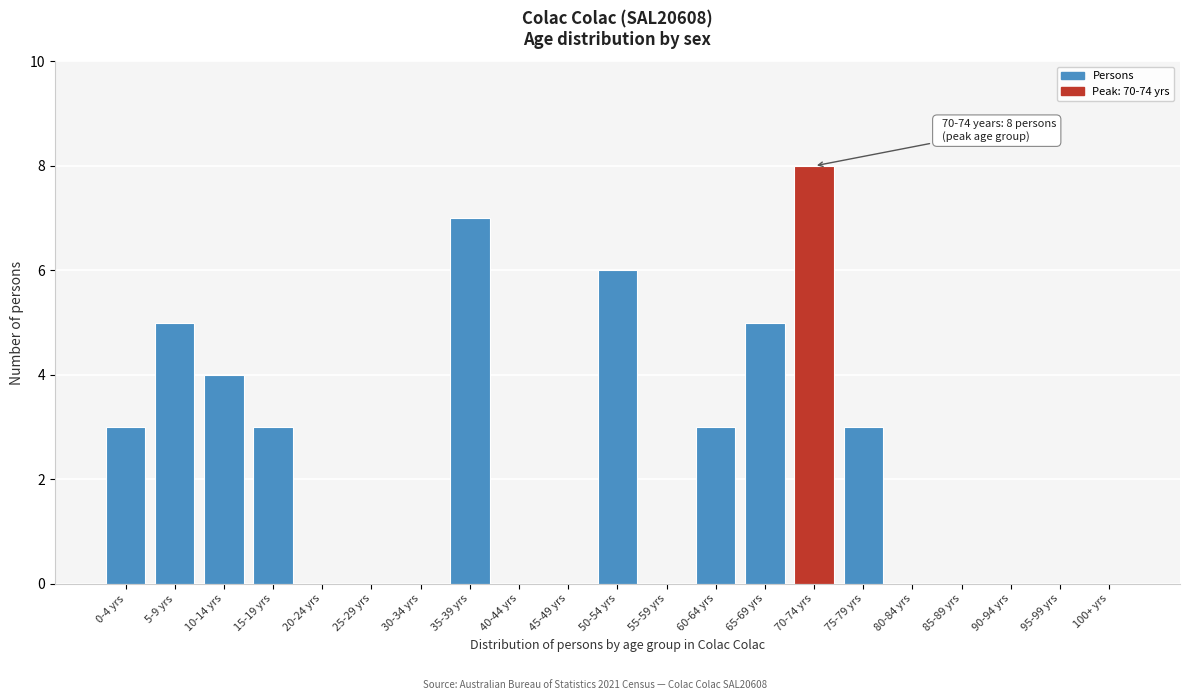

Reading left to right, what are all the values shown in this chart?

0-4 yrs=3	5-9 yrs=5	10-14 yrs=4	15-19 yrs=3	20-24 yrs=0	25-29 yrs=0	30-34 yrs=0	35-39 yrs=7	40-44 yrs=0	45-49 yrs=0	50-54 yrs=6	55-59 yrs=0	60-64 yrs=3	65-69 yrs=5	70-74 yrs=8	75-79 yrs=3	80-84 yrs=0	85-89 yrs=0	90-94 yrs=0	95-99 yrs=0	100+ yrs=0